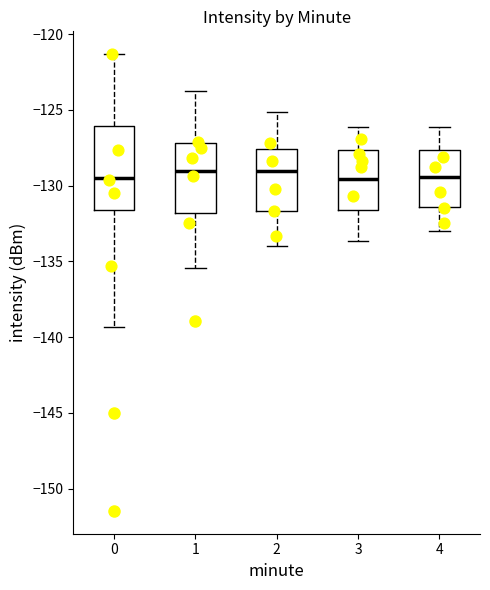

Where does the upper whisker of the box at x = 2 end on the y-axis? The values are not printed on the chart, so give them approximately, as read against the axis.

-125.0